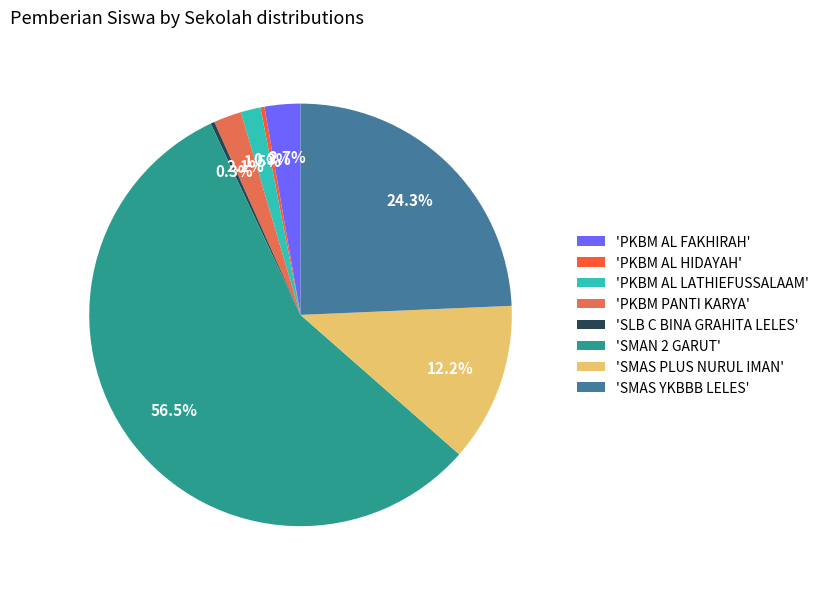

Which slice is the largest?

'SMAN 2 GARUT'